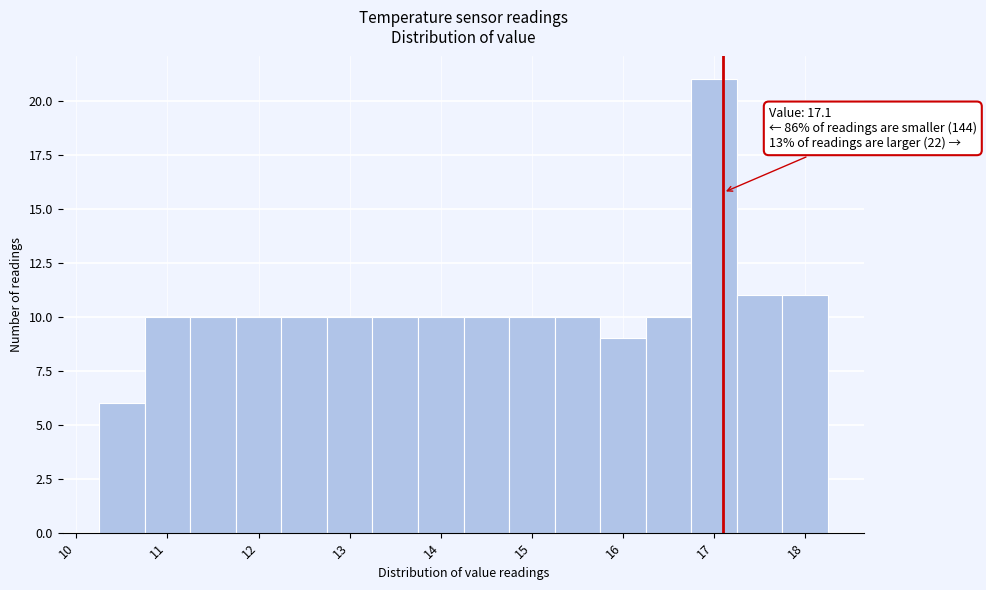

Which range on the x-axis has the tallest bar?

16.75 to 17.25